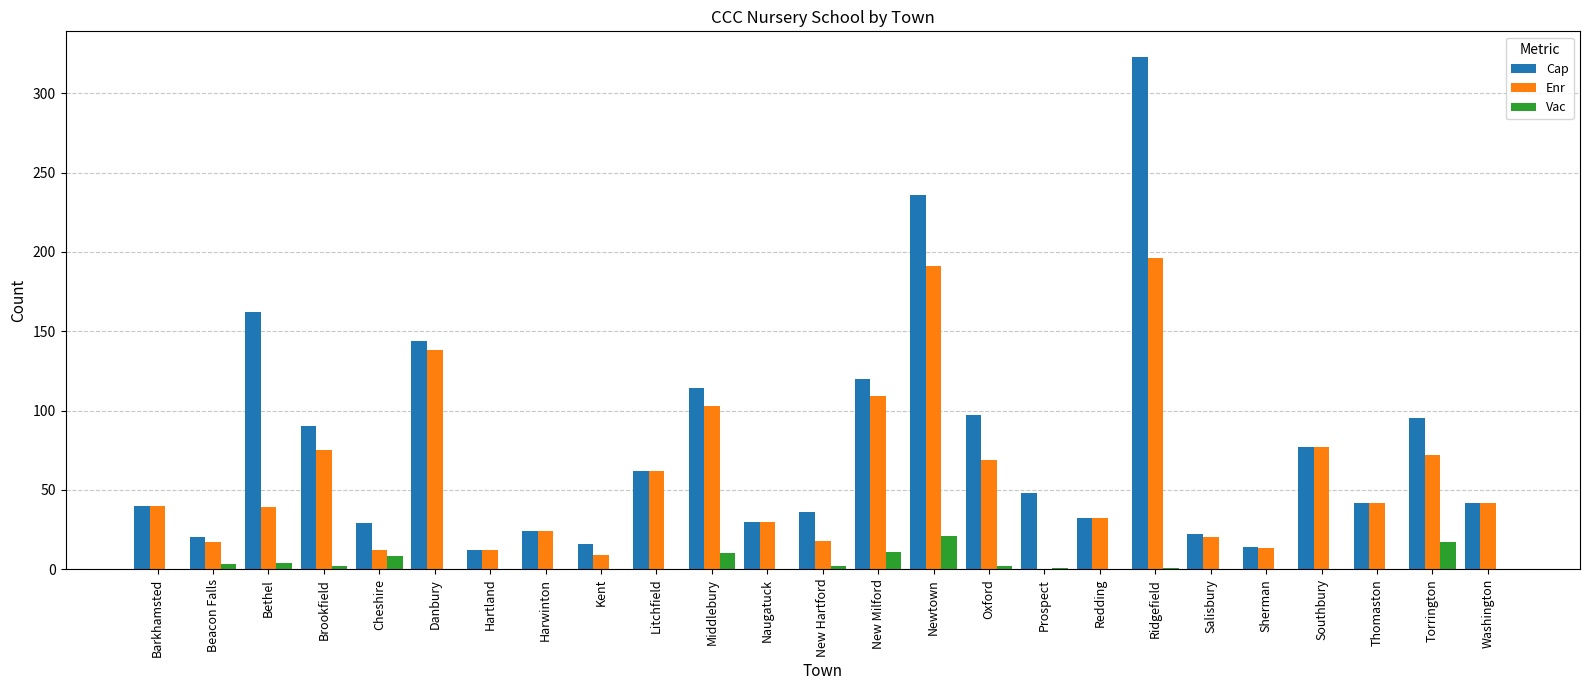

What is the highest value of the Enr series?

196